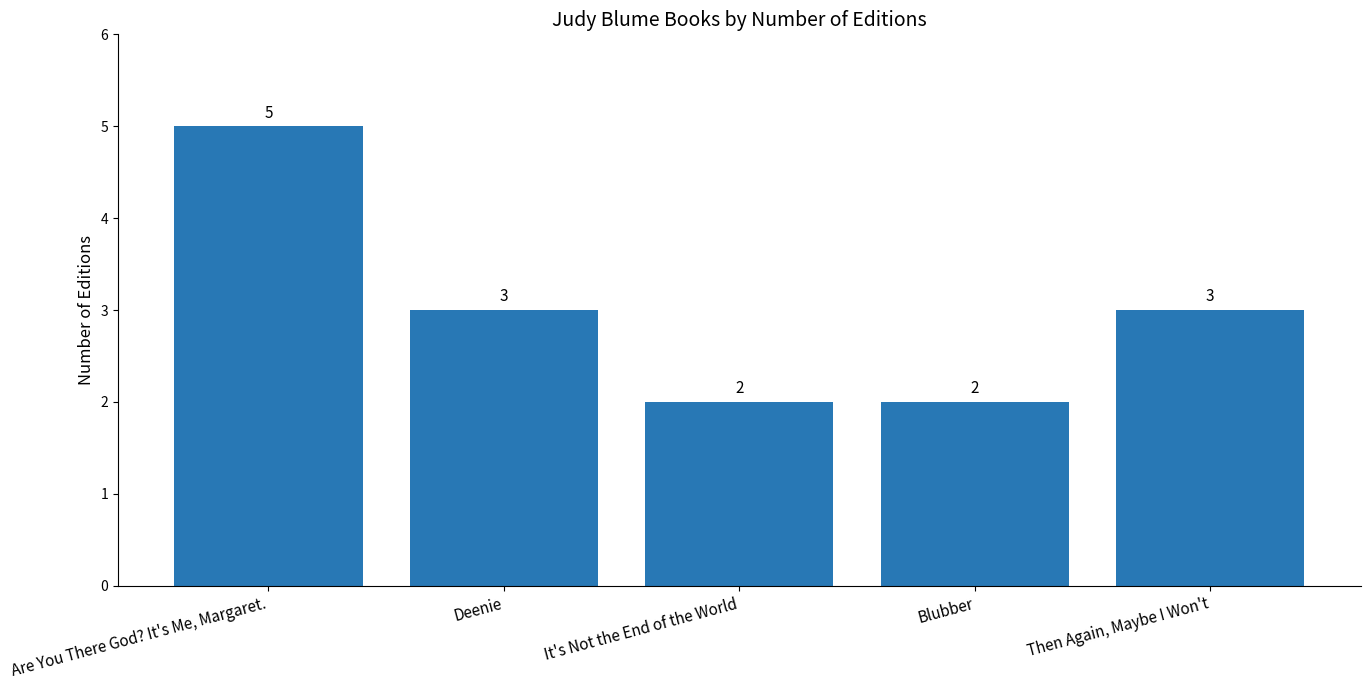

What is the smallest value displayed?

2